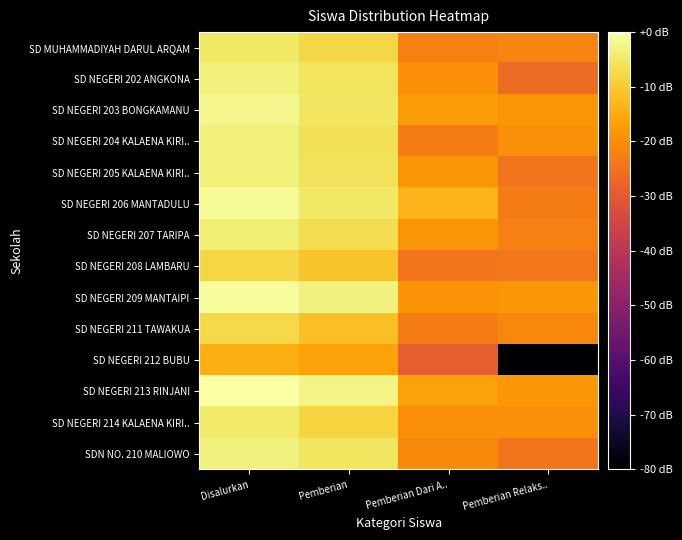

Between Pemberian Relaks.. and Pemberian Dari A.., which is larger?

Pemberian Relaks..